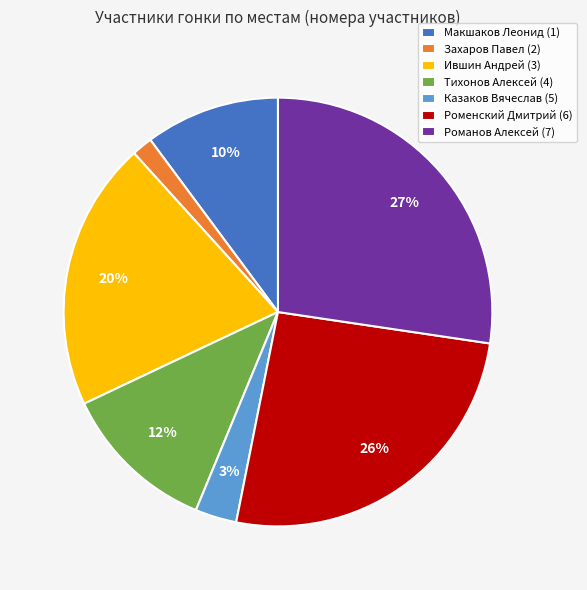

What percentage is the Тихонов Алексей (4) slice, to the nearest percent?

12%